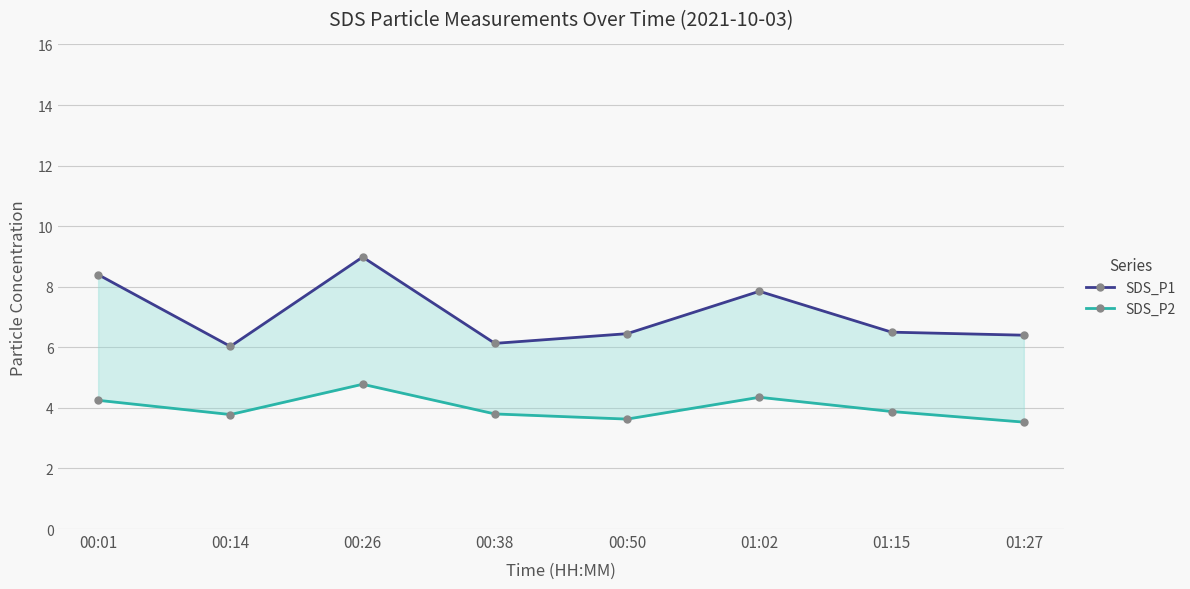

What is the value of the SDS_P2 point at the 3rd from the left?

4.8